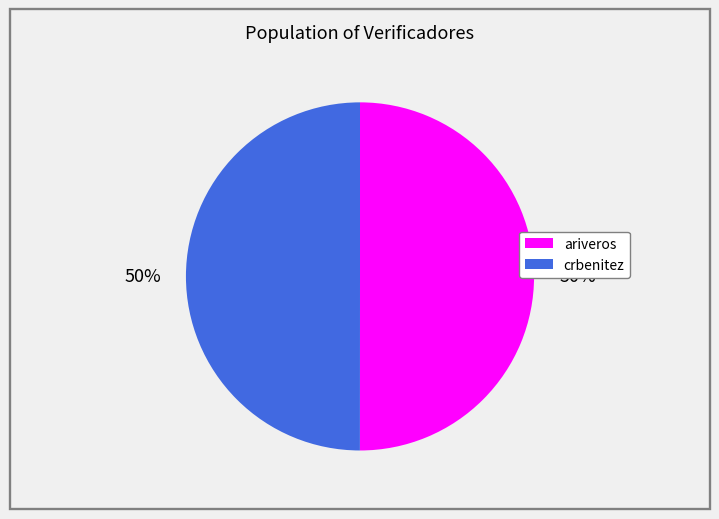

Is the sum of crbenitez and ariveros greater than half?

Yes